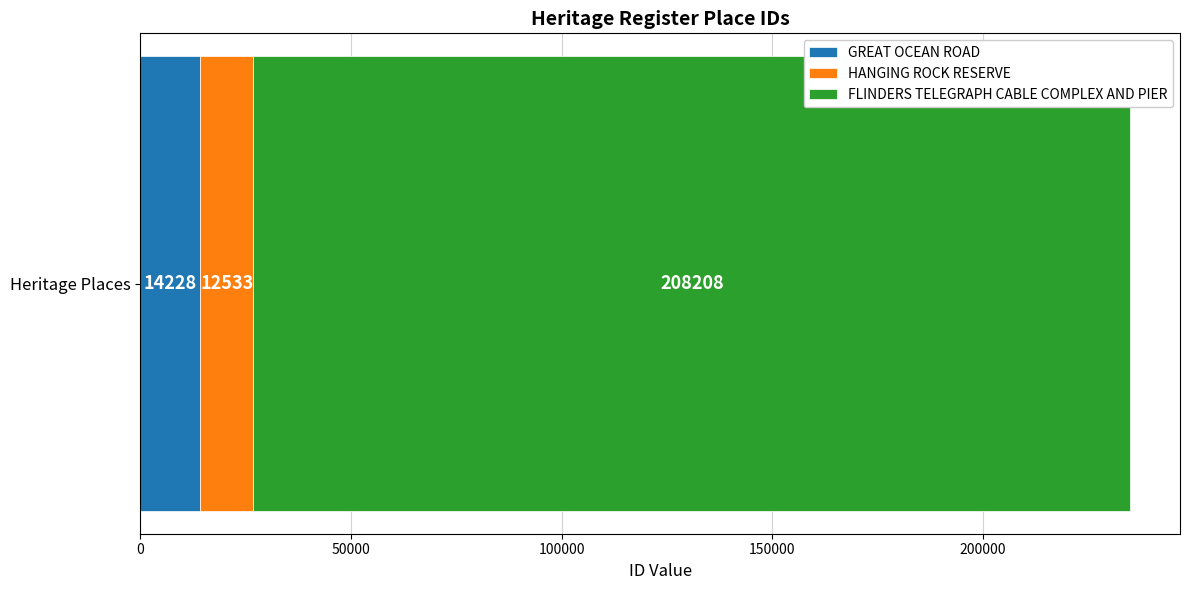

Rank the categories by GREAT OCEAN ROAD value from lowest to highest.

Heritage Places